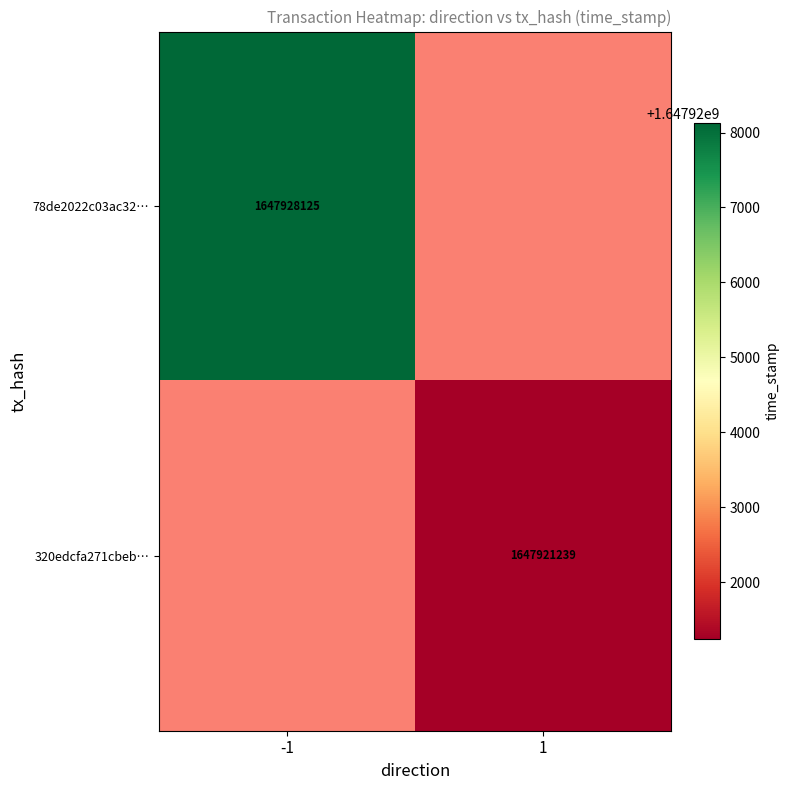

The value of 320edcfa271cbeb… at 1 is 817494957. True or false?

False